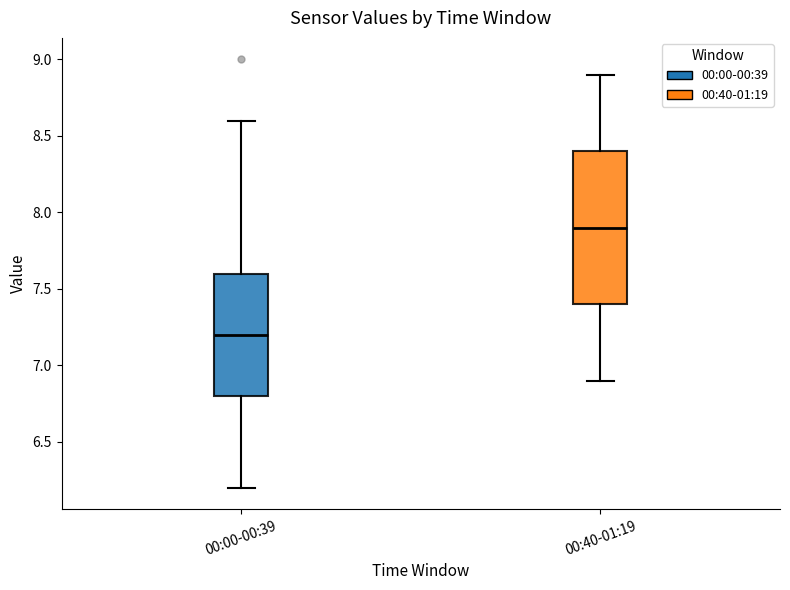

Reading left to right, read every box against the y-axis: the position of its median line, the range the box covers, and the ends of its whiskers. The values are not printed on the chart, so give them approximately, as read against the axis.

00:00-00:39: median 7.2, box 6.8 to 7.6, whiskers 6.2 to 8.6
00:40-01:19: median 7.9, box 7.4 to 8.4, whiskers 6.9 to 8.9